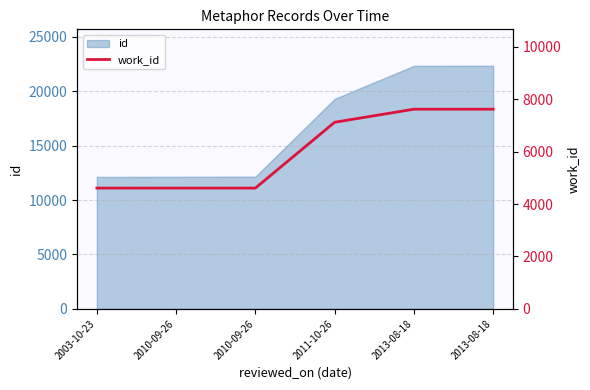

How many lines are shown in the chart?

1